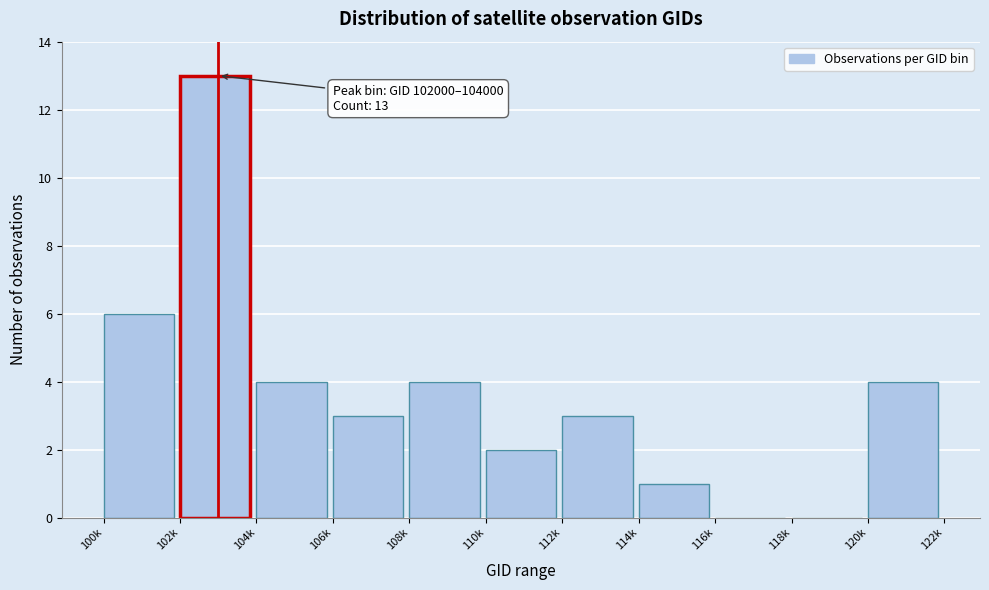

Reading left to right, what are all the values shown in this chart?

100k=6	102k=13	104k=4	106k=3	108k=4	110k=2	112k=3	114k=1	116k=0	118k=0	120k=4